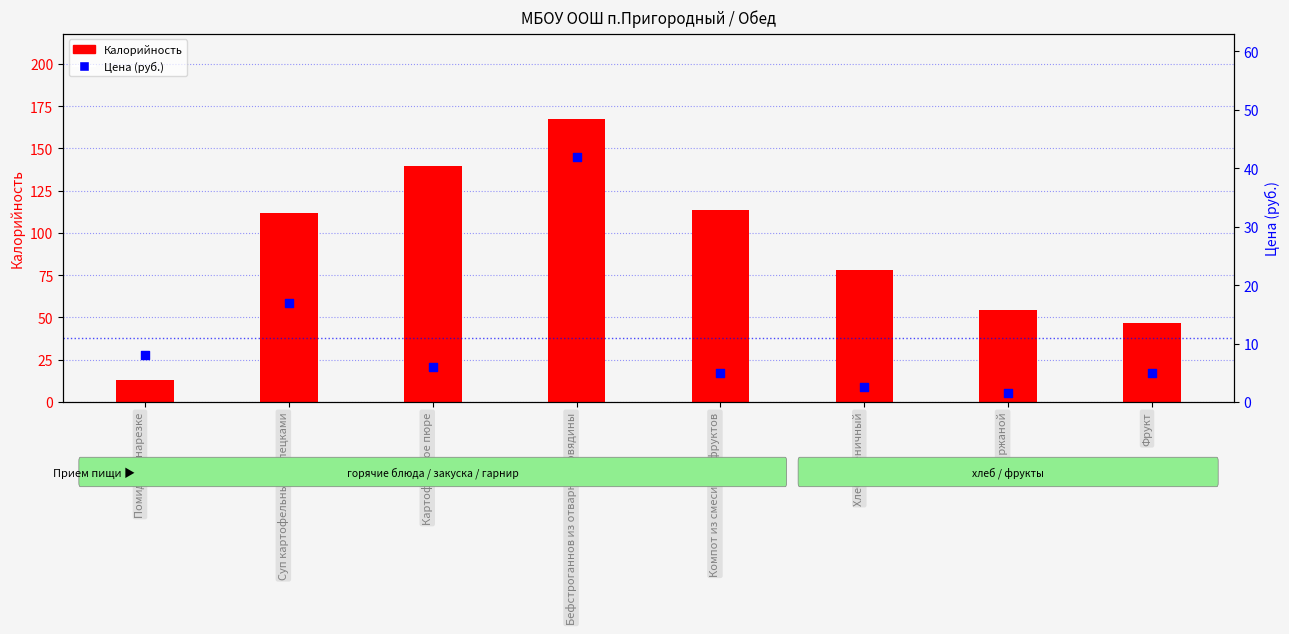

At which category is the sum across all series the highest?

Бефстроганнов из отварной говядины